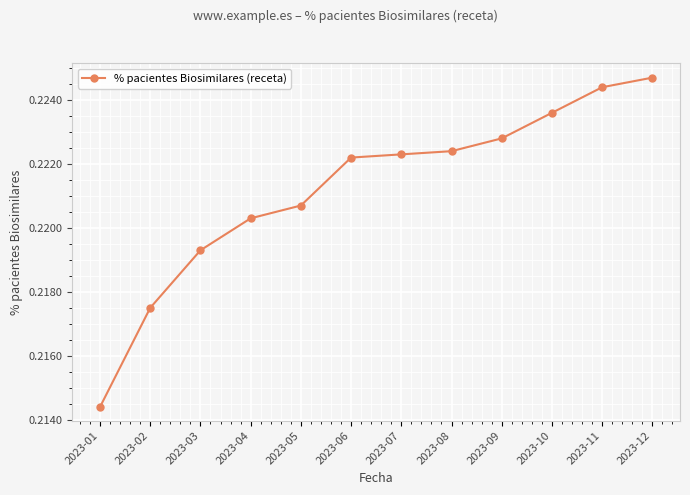

Count the values in the range 0 to 1.

12